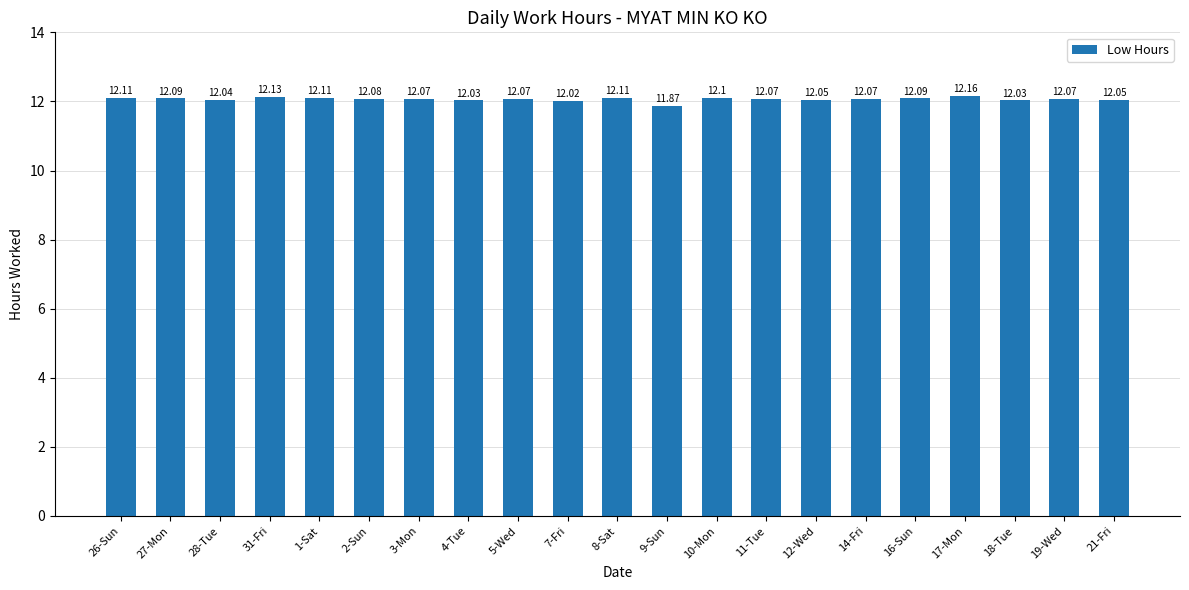

Does the chart contain stacked bars?

No